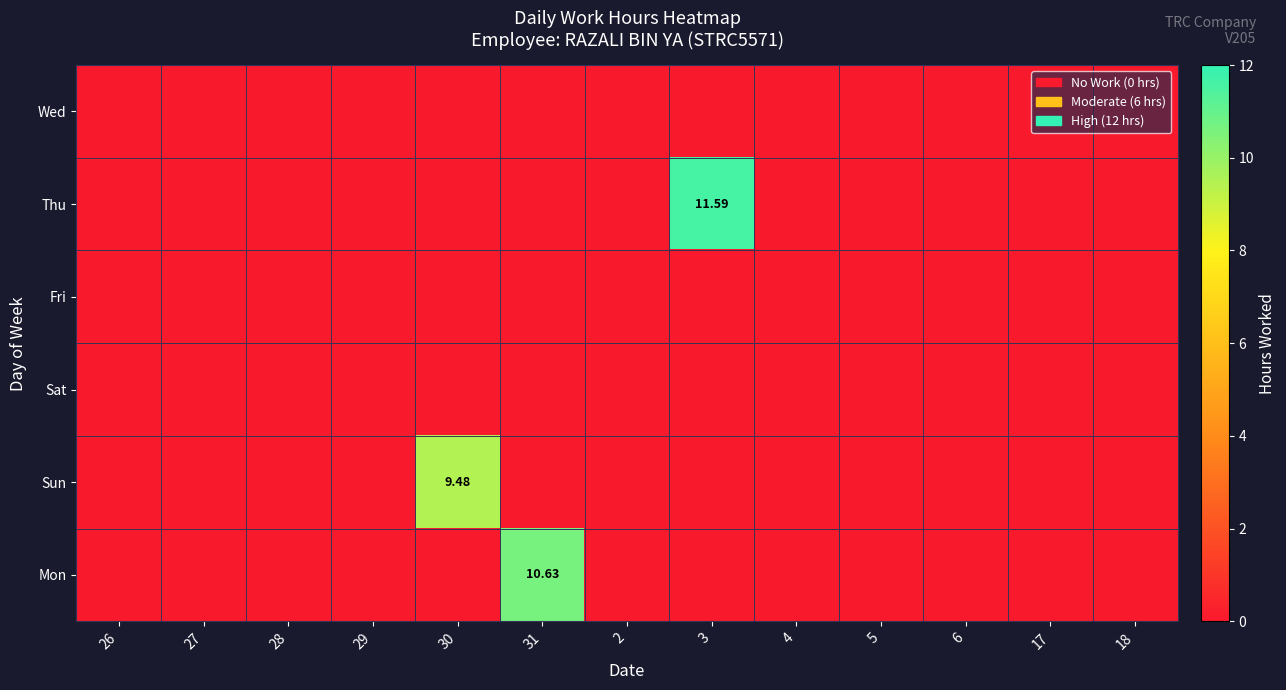

At how many categories does at least one series exceed 4?

3